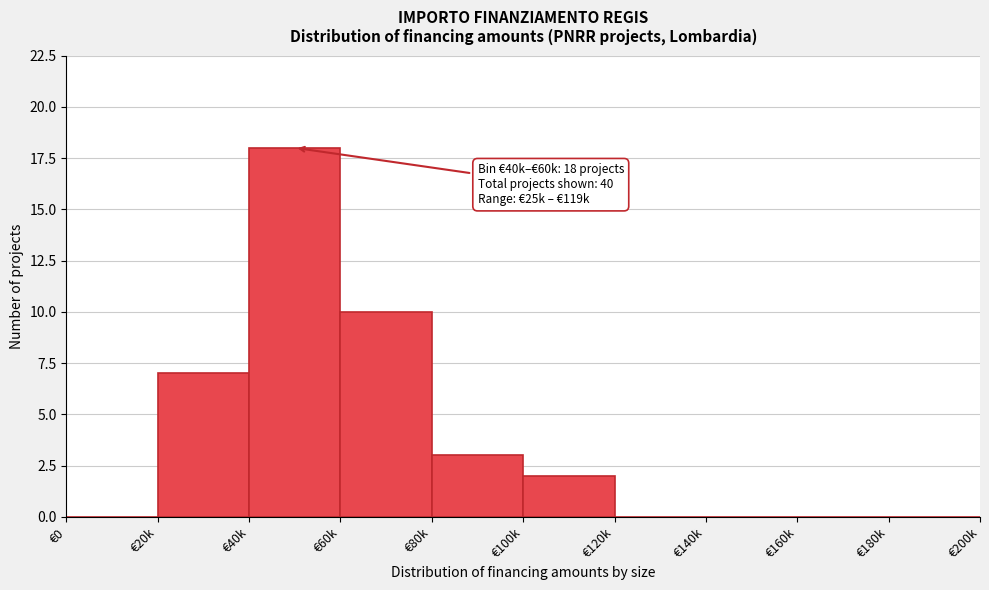

Reading left to right, transcribe all the data shown in this chart.

€0=0	€20k=7	€40k=18	€60k=10	€80k=3	€100k=2	€120k=0	€140k=0	€160k=0	€180k=0